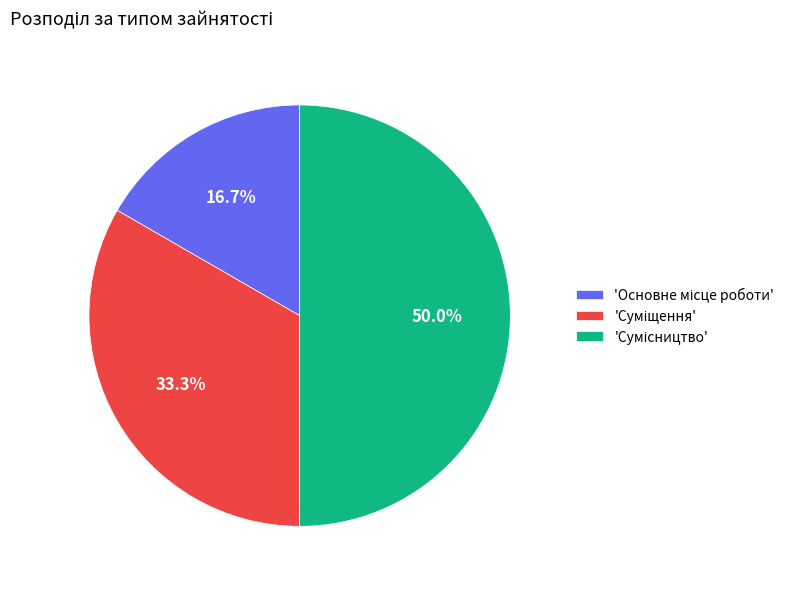

How many segments does this pie chart have?

3